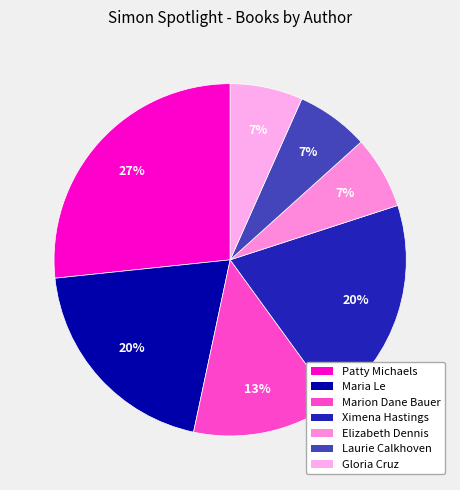

Is there a majority slice in this chart?

No